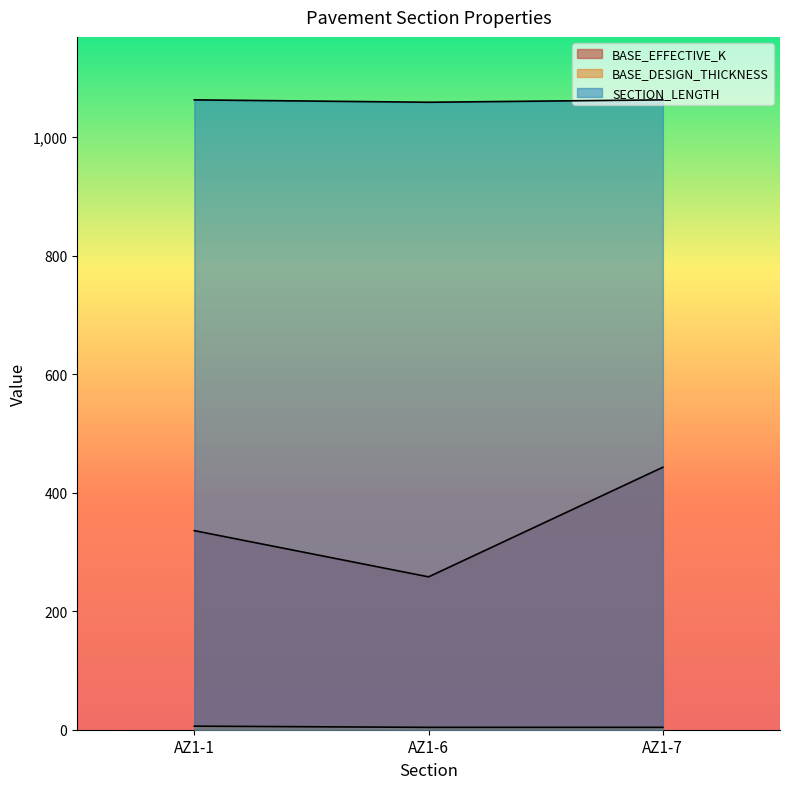

At how many categories does at least one series exceed 533?

3